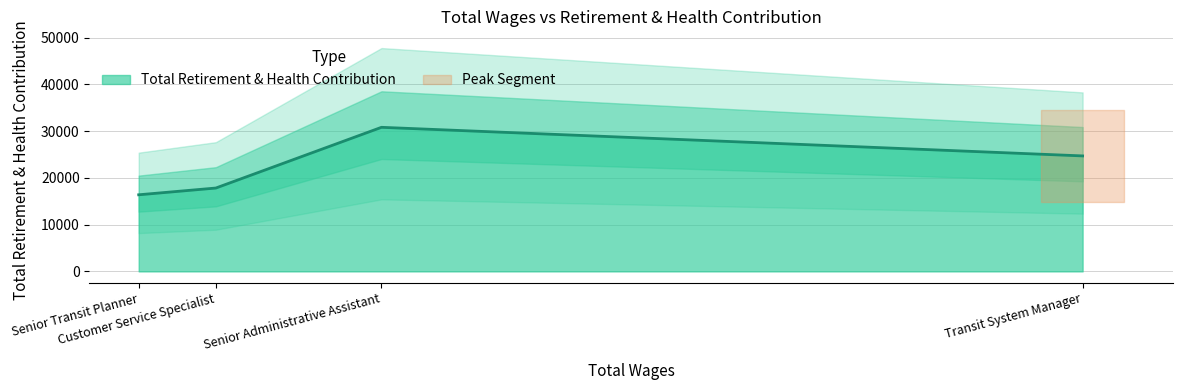

What is the ratio of the value at Senior Transit Planner to the value at Senior Administrative Assistant?

0.5